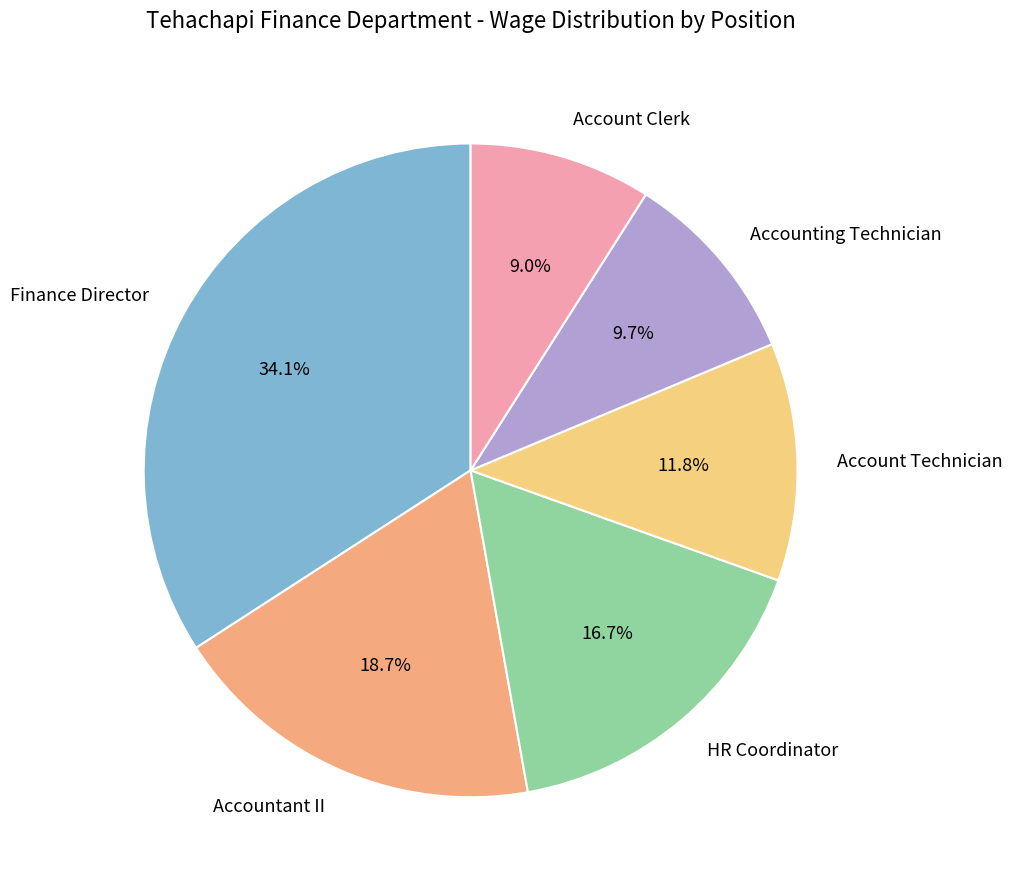

What is the smallest slice in the pie chart?

Account Clerk